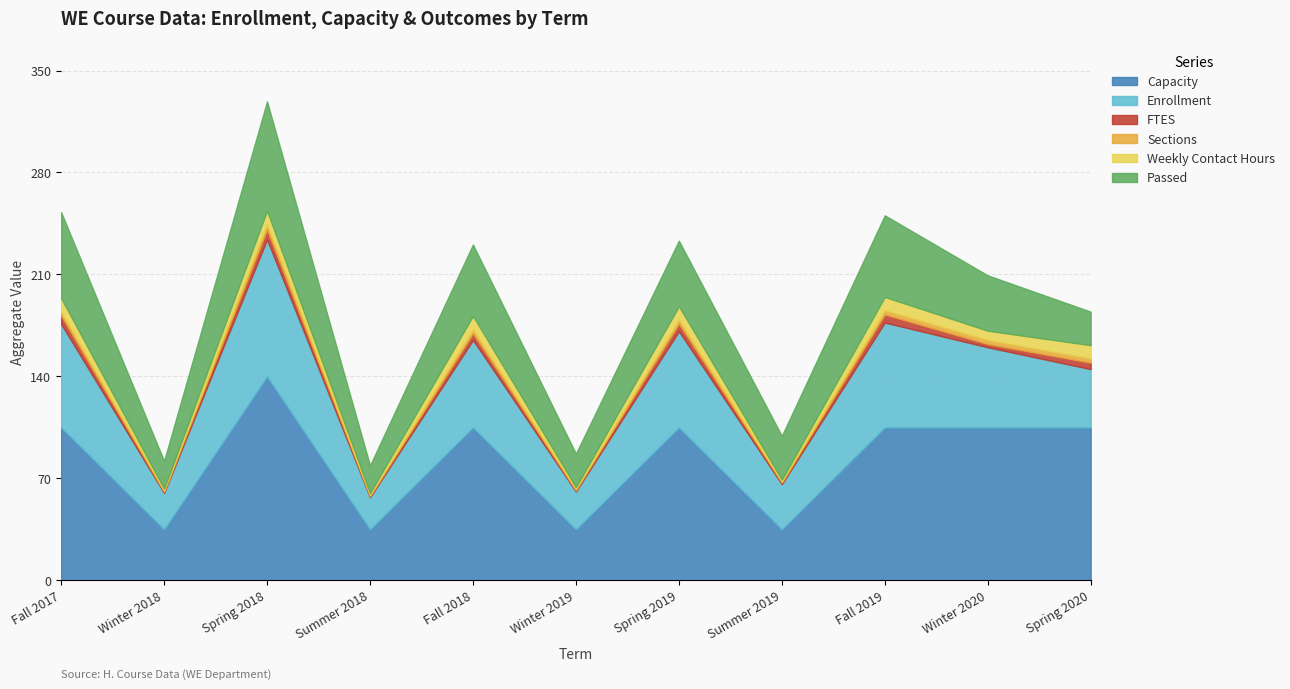

What is the total value across all series at Summer 2018?

78.9